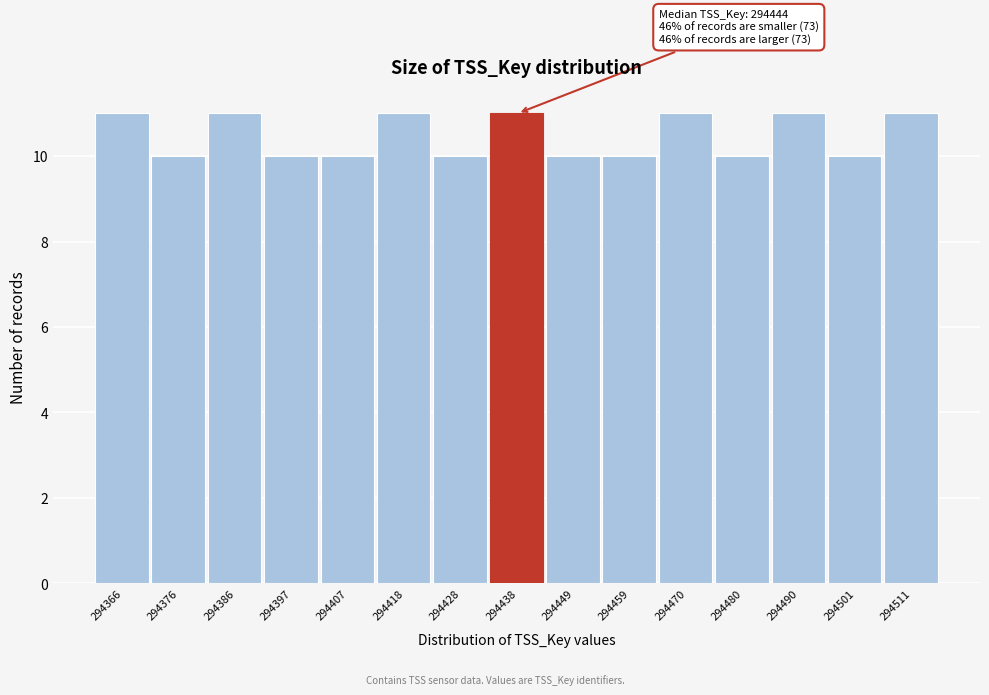

Reading right to left, what are all the values shown in this chart?

11	10	11	10	11	10	10	11	10	11	10	10	11	10	11